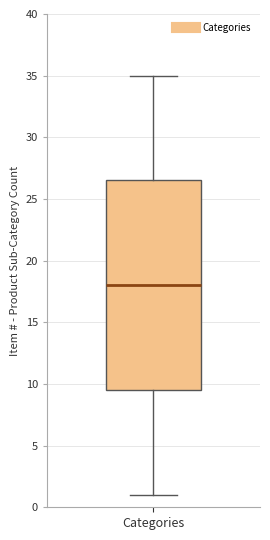

Where does the lower whisker of the box for Categories end on the y-axis? The values are not printed on the chart, so give them approximately, as read against the axis.

1.0